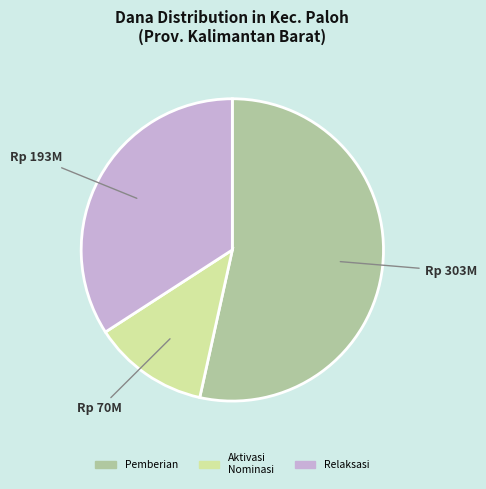

How many slices are in this pie chart?

3